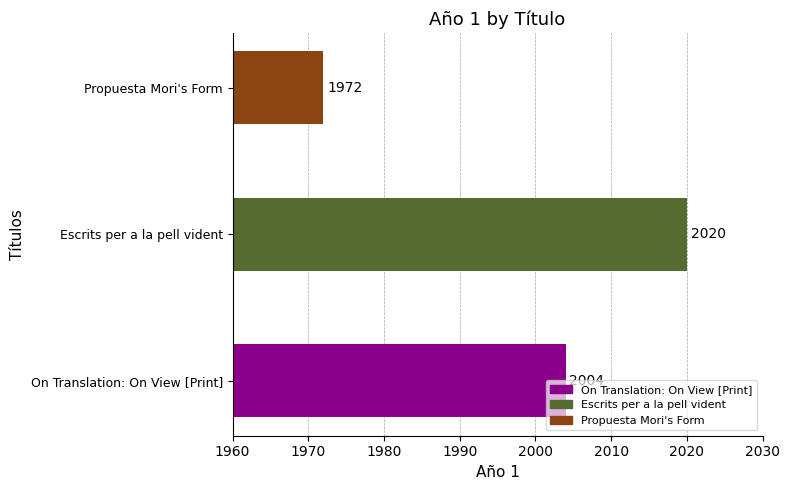

What is the sum of all values?

5996